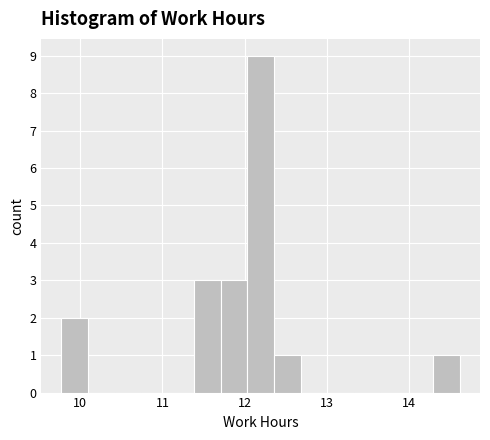

Read against the x-axis, roughly where is the centre of the tallest bar?

12.2